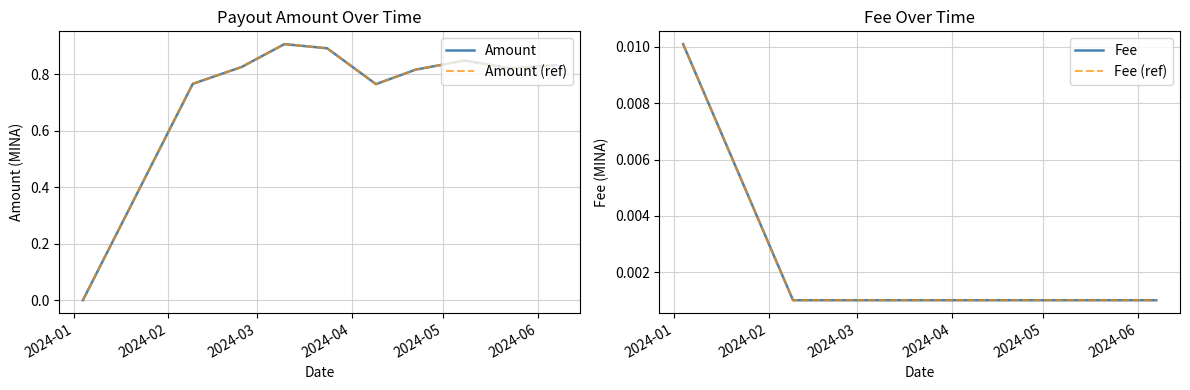

What is the average value of the Amount (ref) series?

0.7